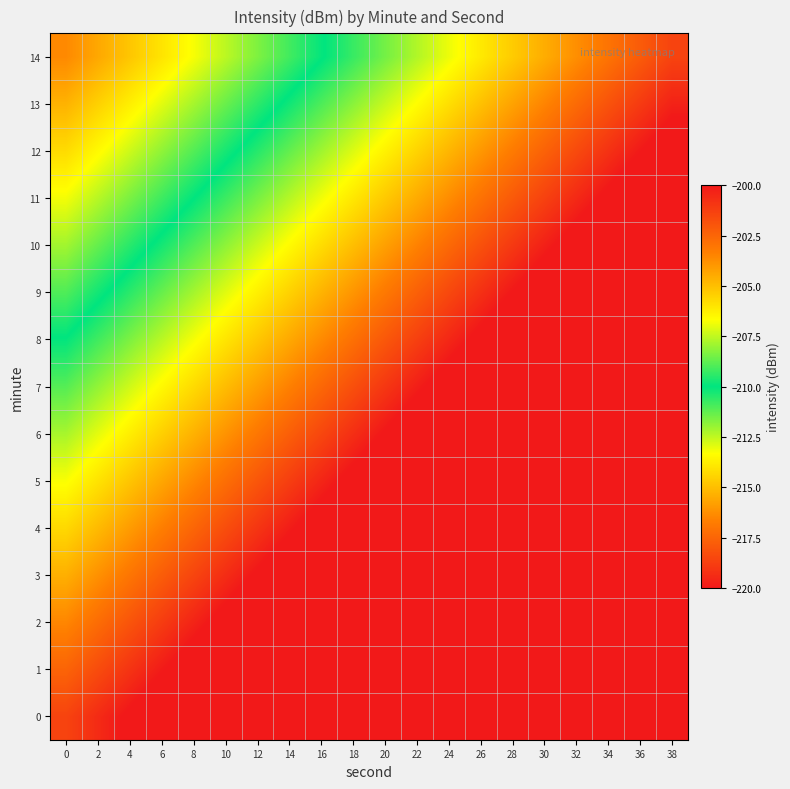

What is the total value across all series at 4?

-3190.3